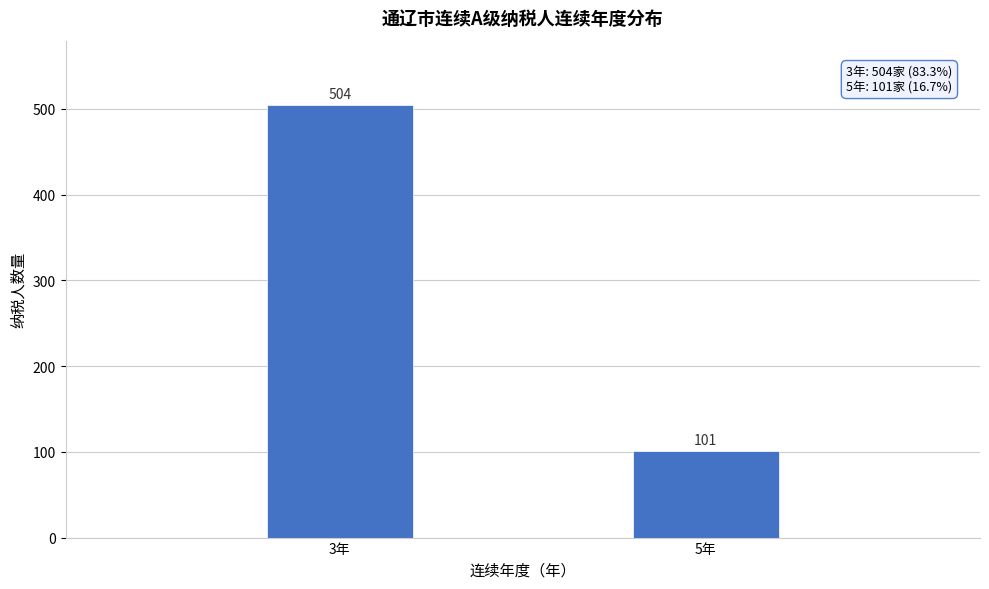

Reading left to right, list all the values displayed in this chart.

3年=504	5年=101